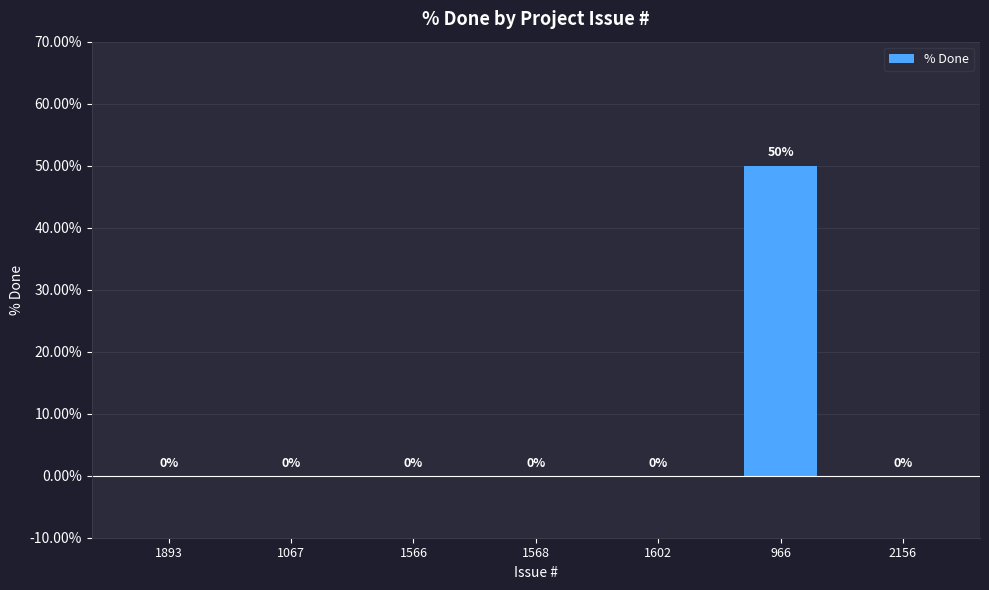

Are the bars horizontal?

No